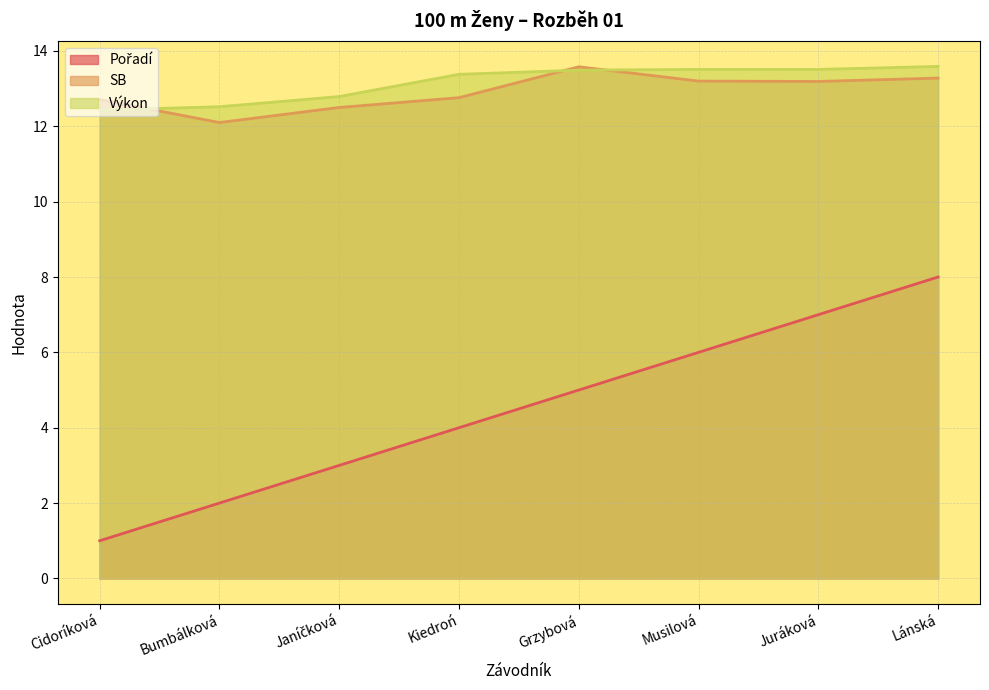

Which has a higher value, Lánská or Bumbálková?

Lánská